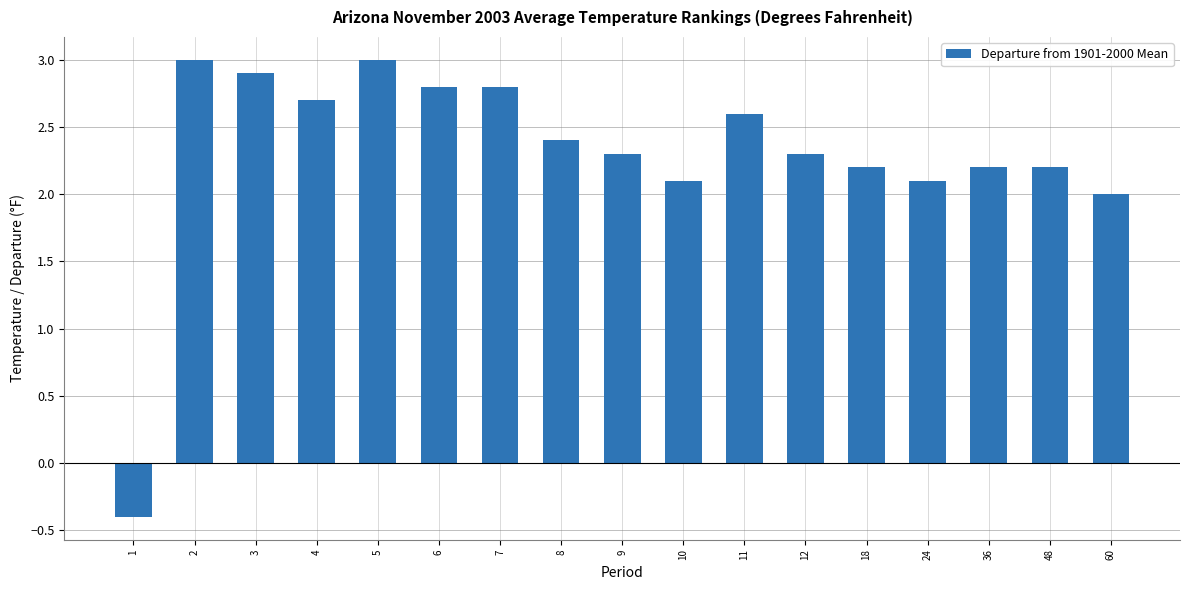

The value at 1 is -0.2. True or false?

False